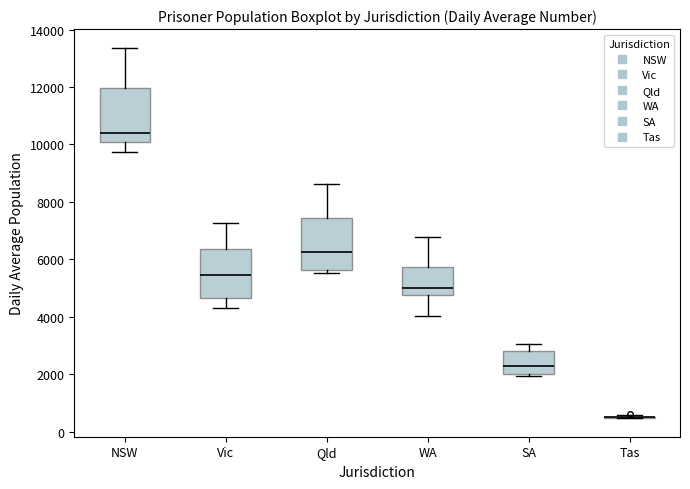

Reading left to right, transcribe this box plot: for each box, give where its median line is, the range the box spans, and where its two whiskers end, as read against the y-axis. The values are not printed on the chart, so give them approximately, as read against the axis.

NSW: median 10400, box 10000 to 12000, whiskers 9800 to 13400
Vic: median 5400, box 4600 to 6400, whiskers 4200 to 7200
Qld: median 6200, box 5600 to 7400, whiskers 5600 (just below the box's lower edge) to 8600
WA: median 5000, box 4800 to 5800, whiskers 4000 to 6800
SA: median 2200, box 2000 to 2800, whiskers 2000 (just below the box's lower edge) to 3000
Tas: box collapsed to a line at 400, whiskers 400 to 600